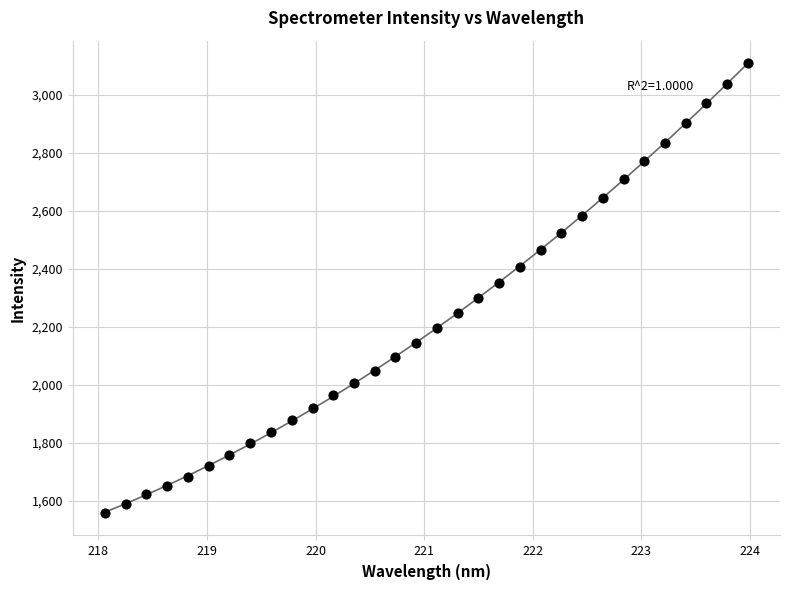

What is the range of X values (max minus min)?

5.9